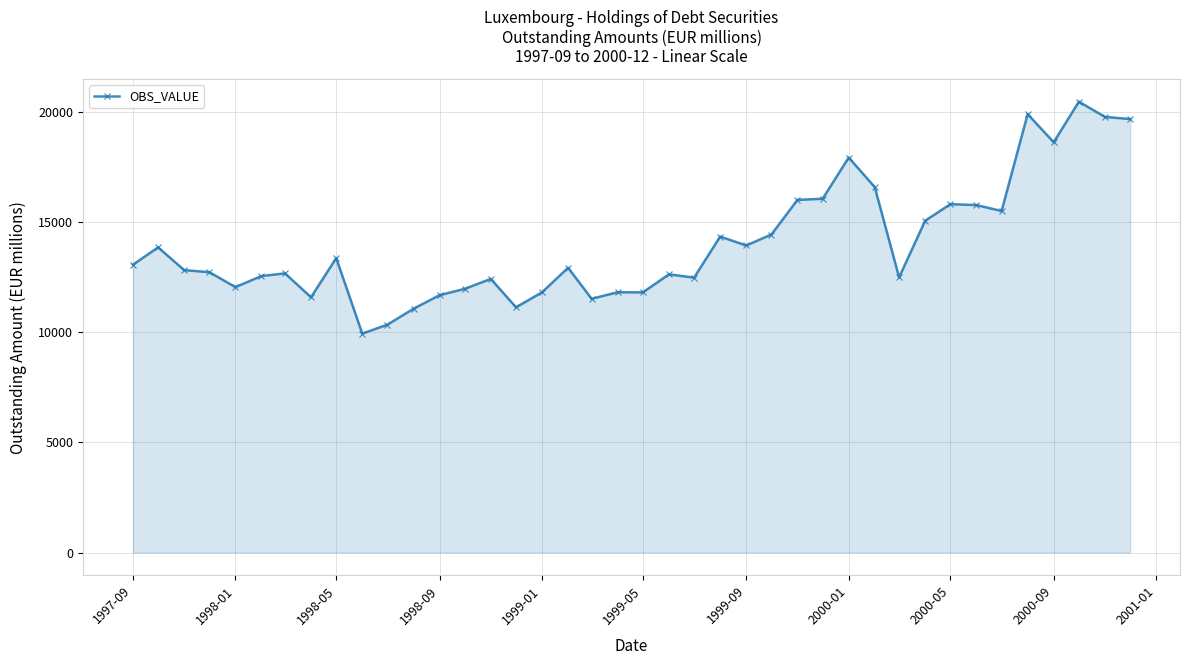

How many values are below 12924?

20